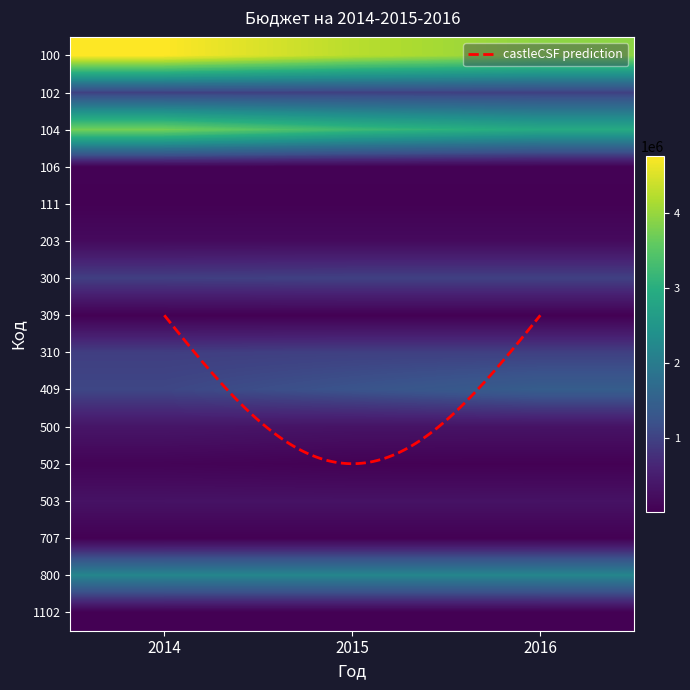

Which category has the lowest value in the 409 series?

2014